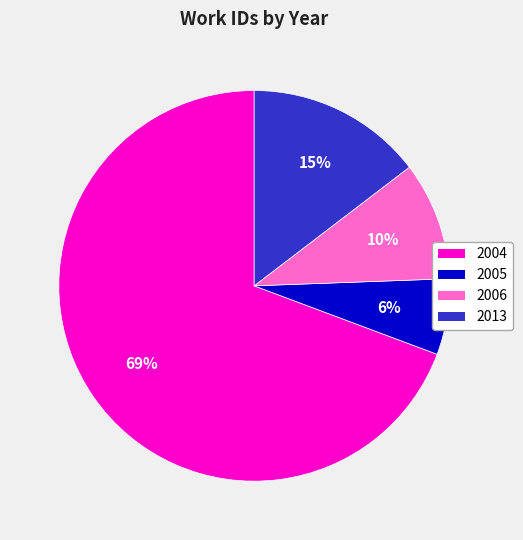

To the nearest percent, what is the average slice percentage?

25%